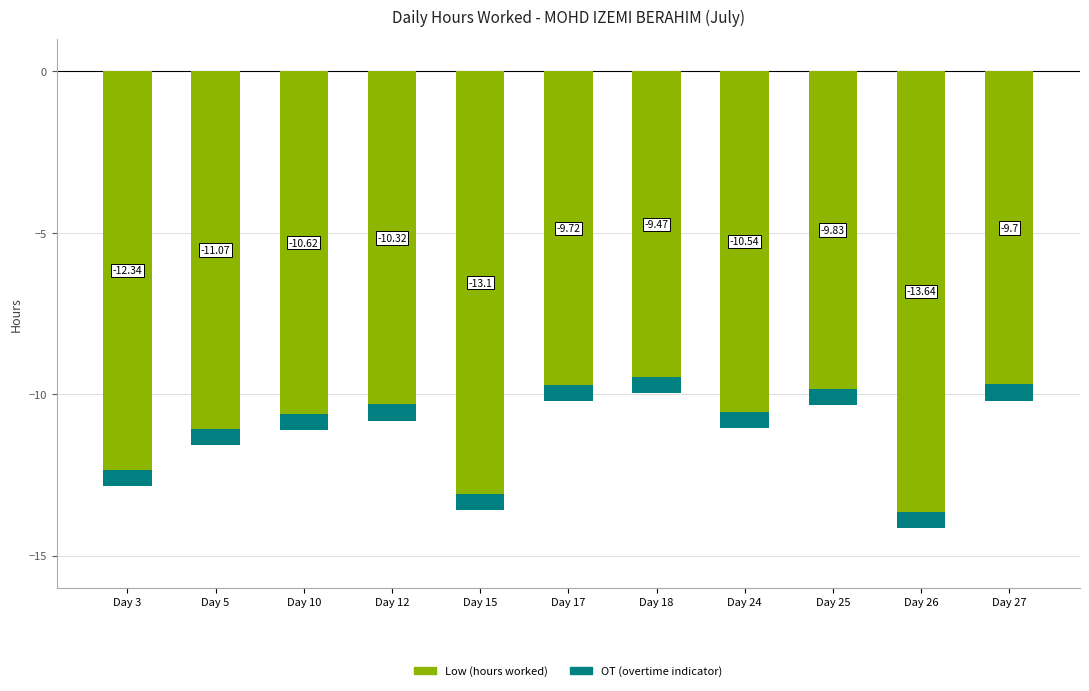

Count the number of data series in this chart.

2